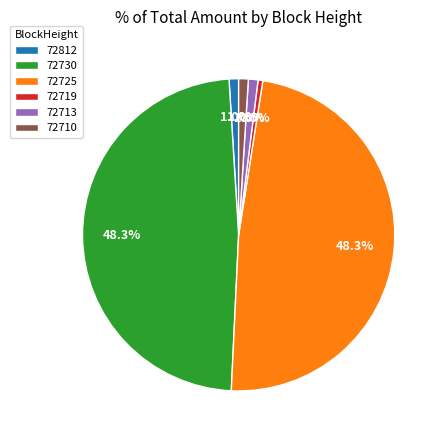

How many slices are in this pie chart?

6